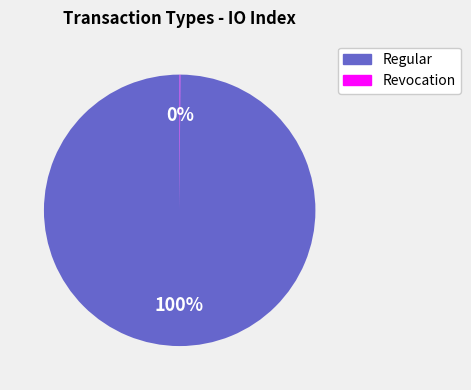

Which slice is the largest?

Regular